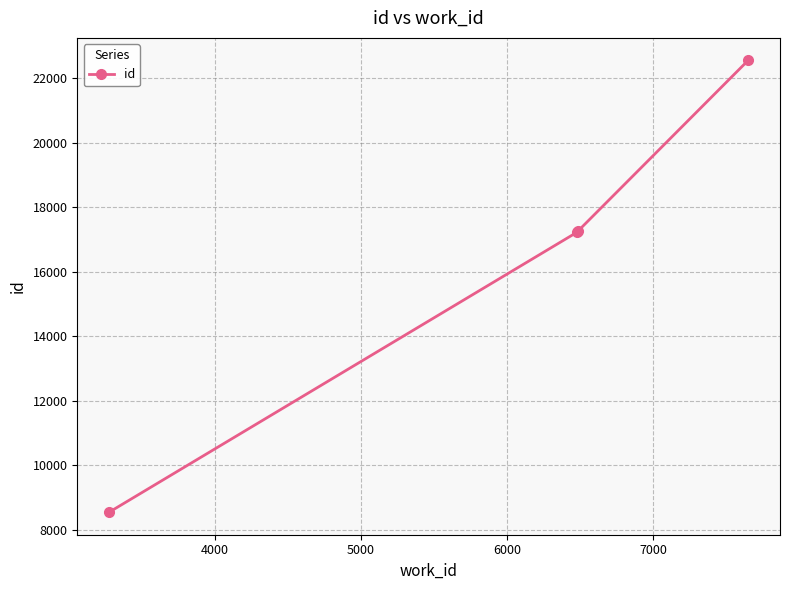

True or false: there are more than 2 points higher than both neighbors.

False